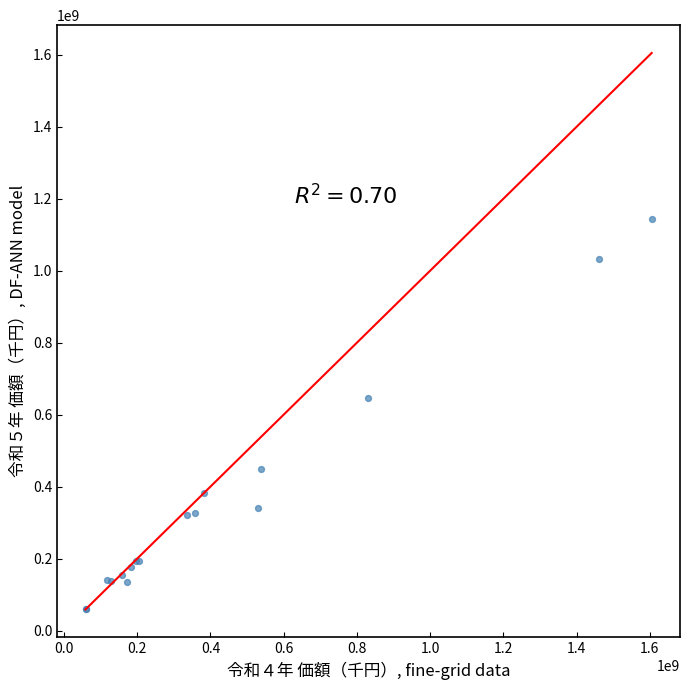

What Y value in the scatter plot is closest to 600856183?

647264430